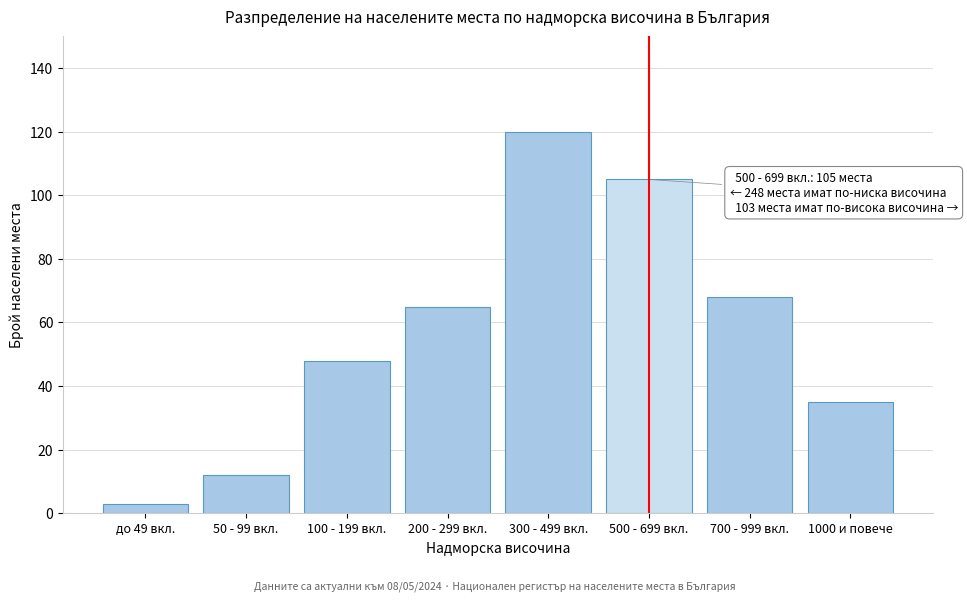

Reading left to right, extract all data points from this chart.

3	12	48	65	120	105	68	35